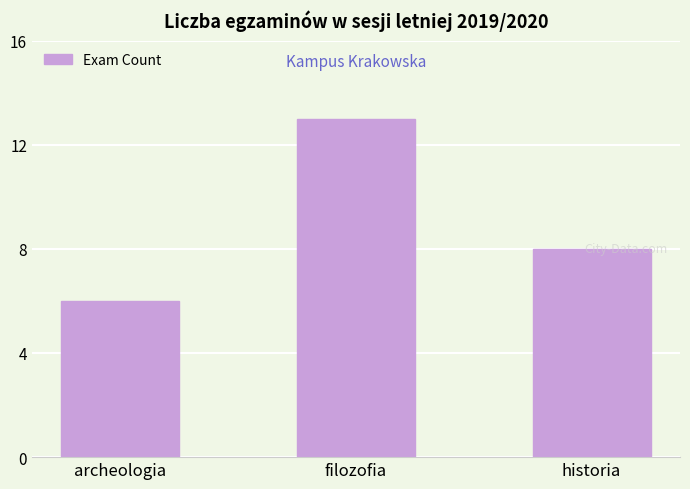

List the labels in order of value, largest first.

filozofia, historia, archeologia